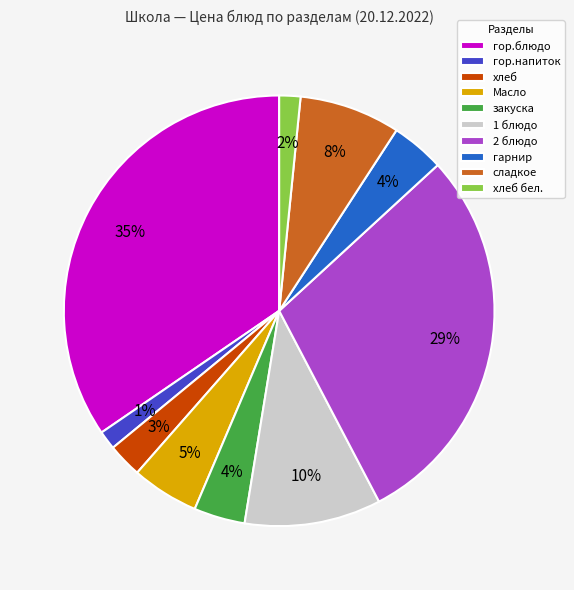

To the nearest percent, what is the average slice percentage?

10%